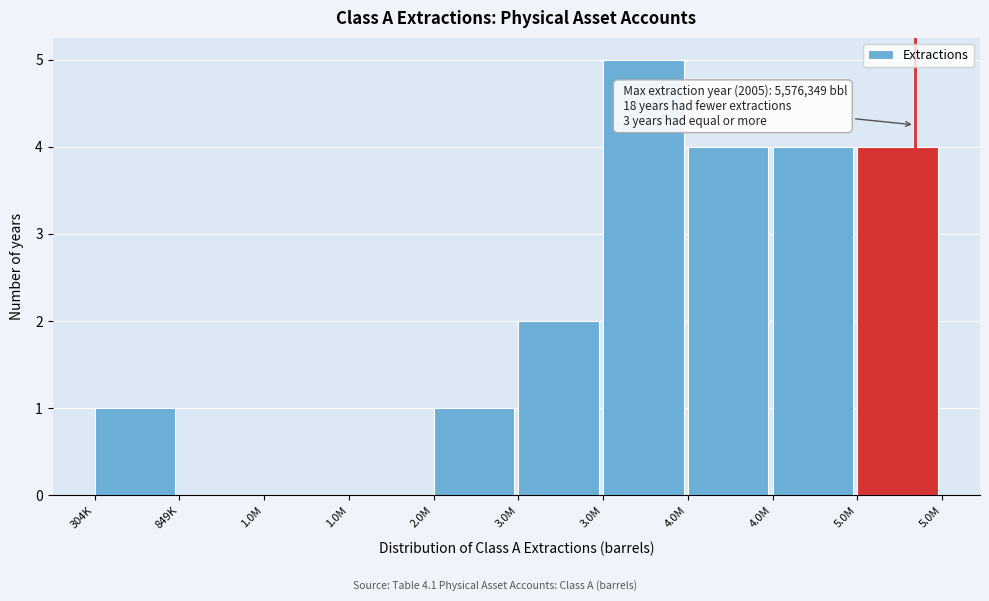

Are the bars horizontal?

No